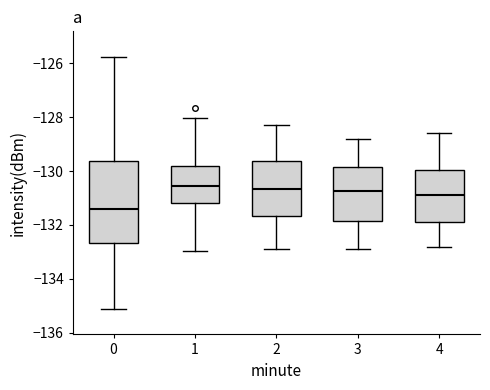

Reading left to right, transcribe this box plot: for each box, give where its median line is, the range the box spans, and where its two whiskers end, as read against the y-axis. The values are not printed on the chart, so give them approximately, as read against the axis.

0: median -131.4, box -132.6 to -129.6, whiskers -135.2 to -125.8
1: median -130.6, box -131.2 to -129.8, whiskers -133.0 to -128.0
2: median -130.6, box -131.6 to -129.6, whiskers -132.8 to -128.2
3: median -130.8, box -131.8 to -129.8, whiskers -132.8 to -128.8
4: median -130.8, box -131.8 to -130.0, whiskers -132.8 to -128.6